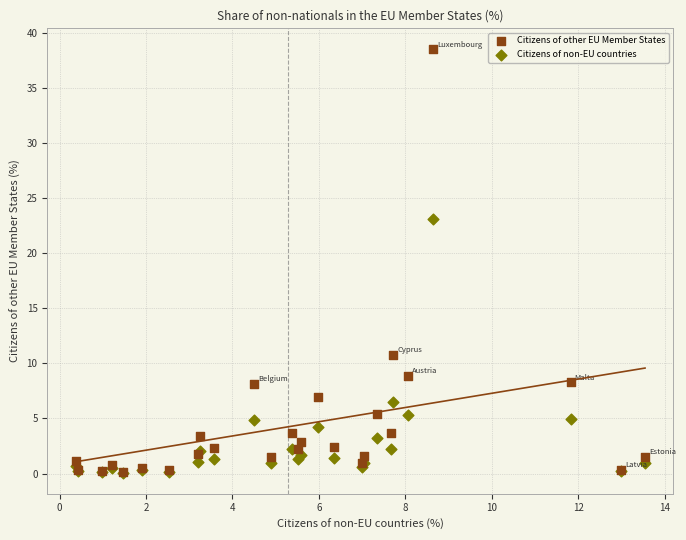

Across all series, what Y value is closest to 19?

23.1